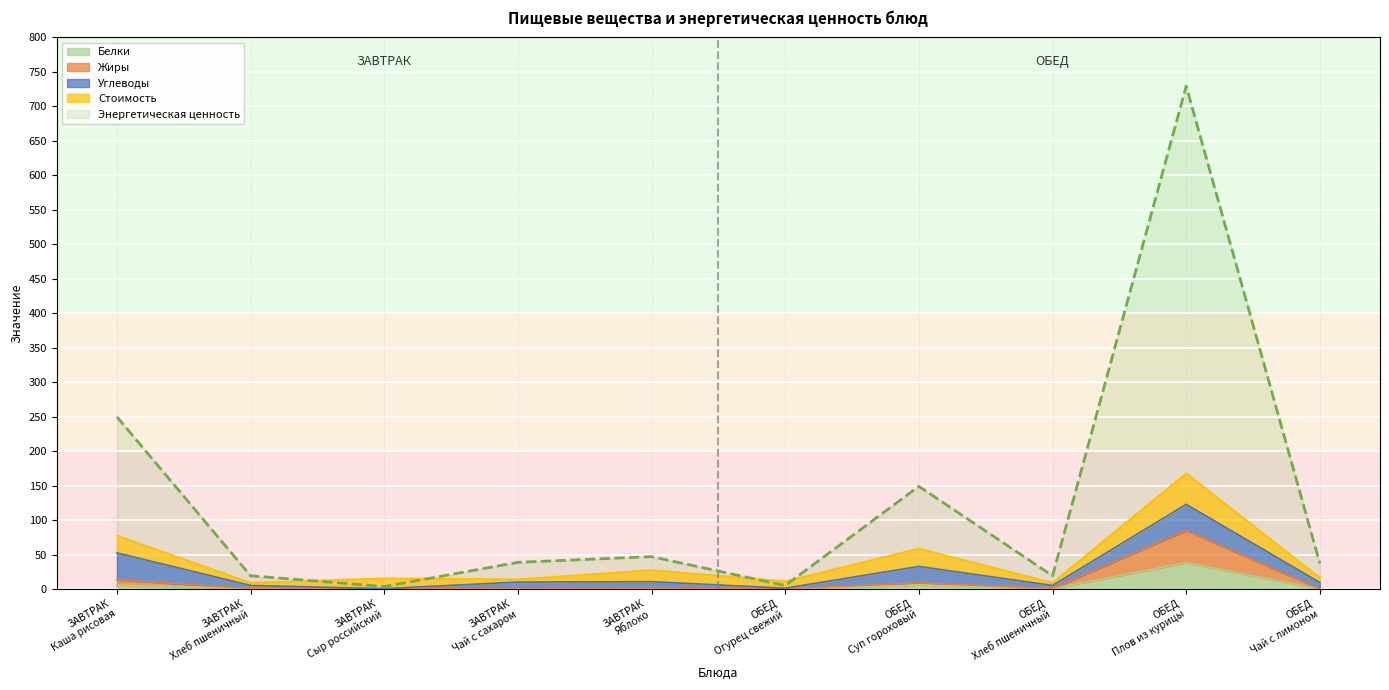

At which category does the chart reach its peak across all series?

ОБЕД
Плов из курицы